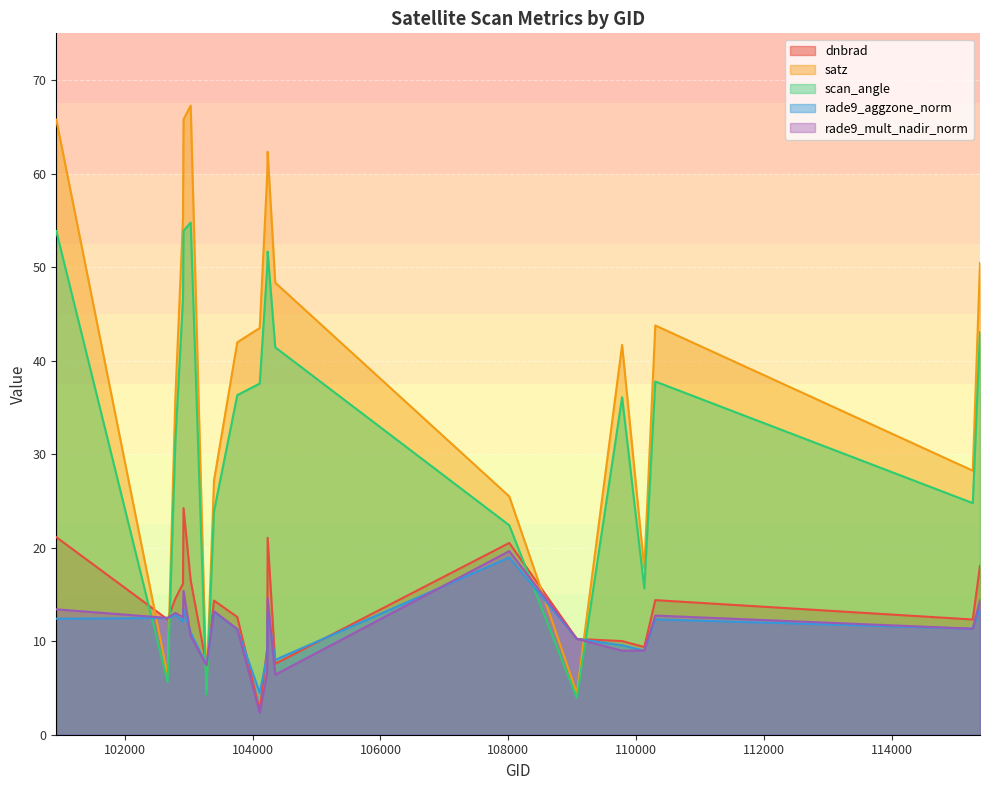

What is the value of the rade9_aggzone_norm point at the 15th from the left?

10.2